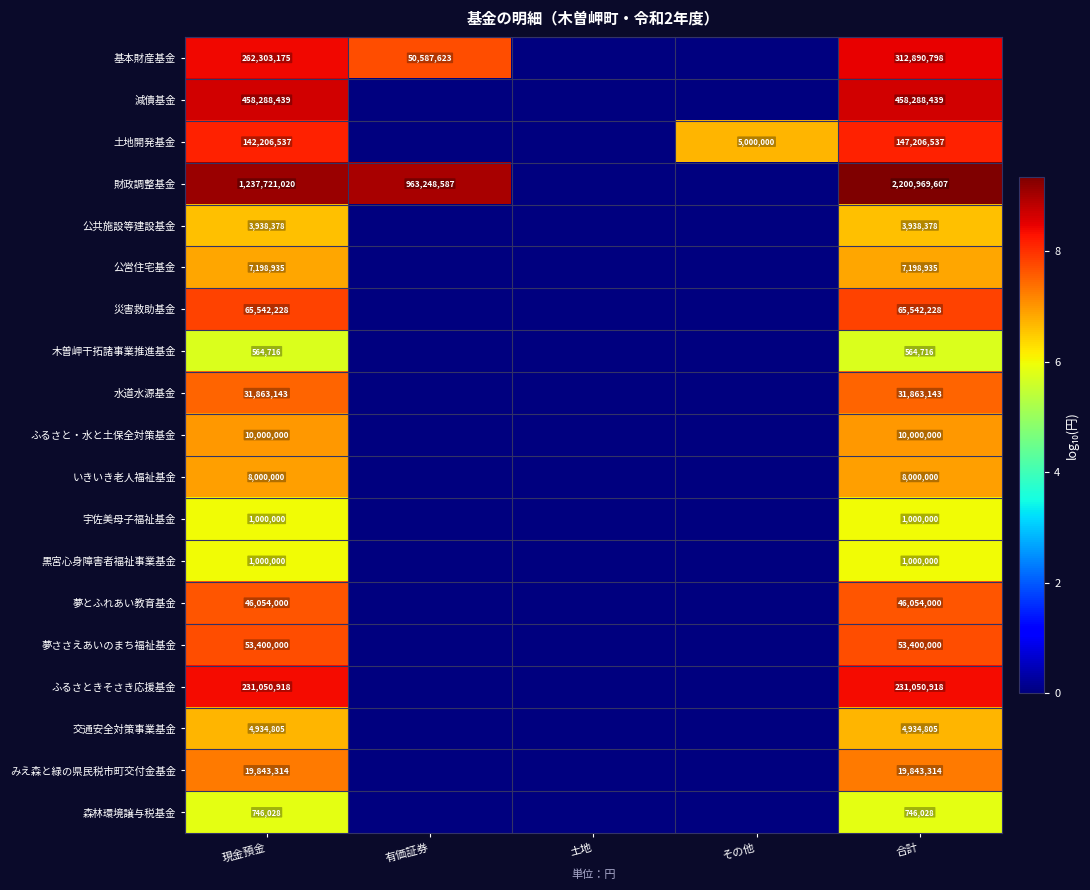

What is the sum of the ふるさときそさき応援基金 values at 合計 and 現金預金?

462101836